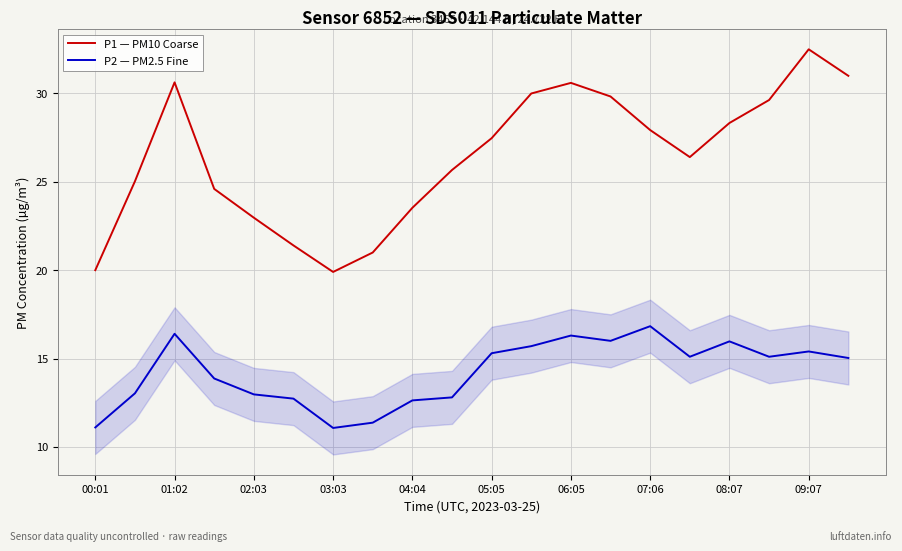

Rank the series by their average value, from lowest to highest.

P2 — PM2.5 Fine, P1 — PM10 Coarse